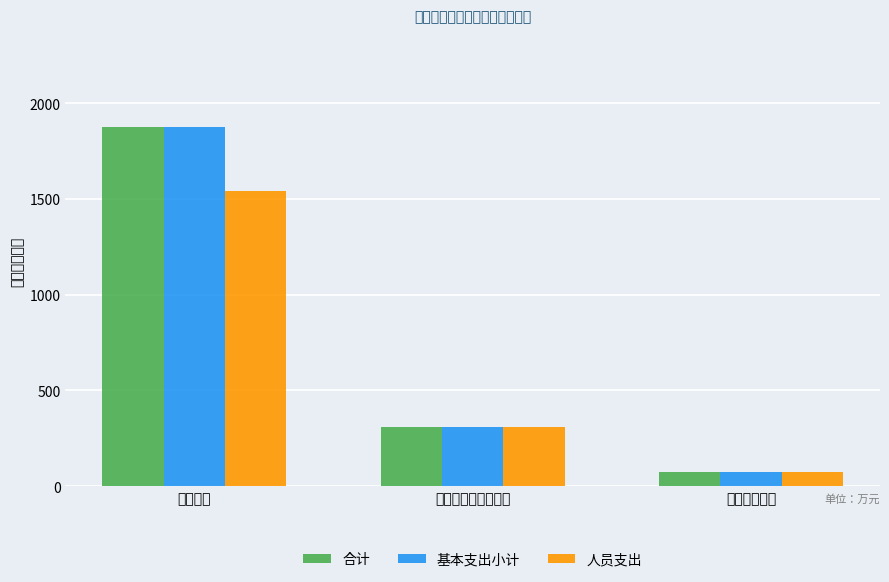

What is the highest value of the 人员支出 series?

1541.9